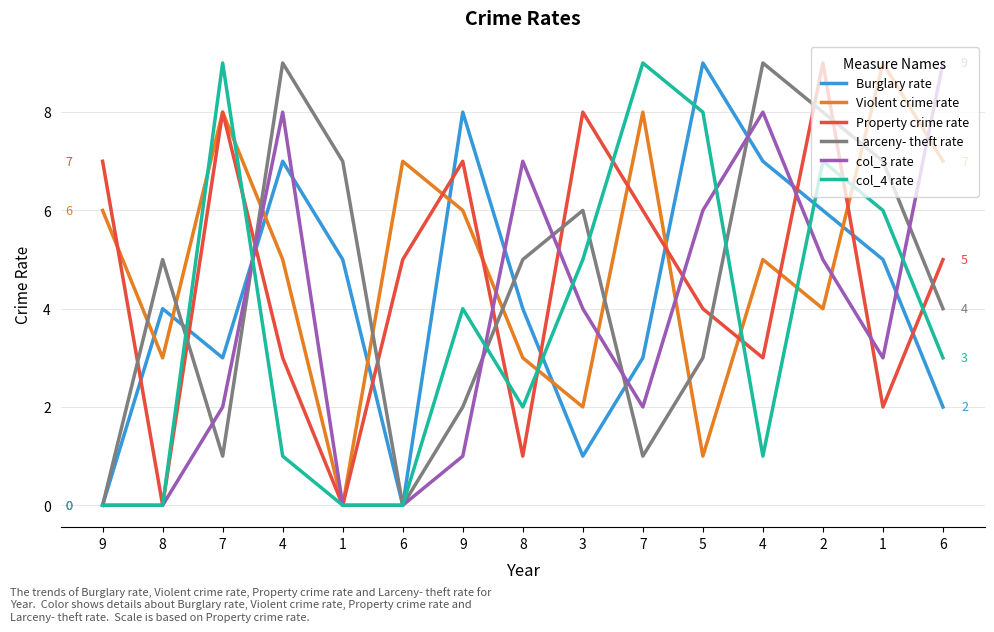

What is the difference between the col_4 rate values at 4 and 3?

4